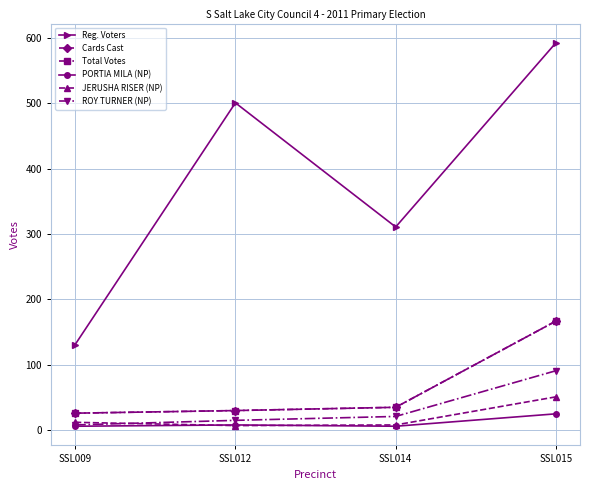

Is this an area chart (filled region under the line)?

No